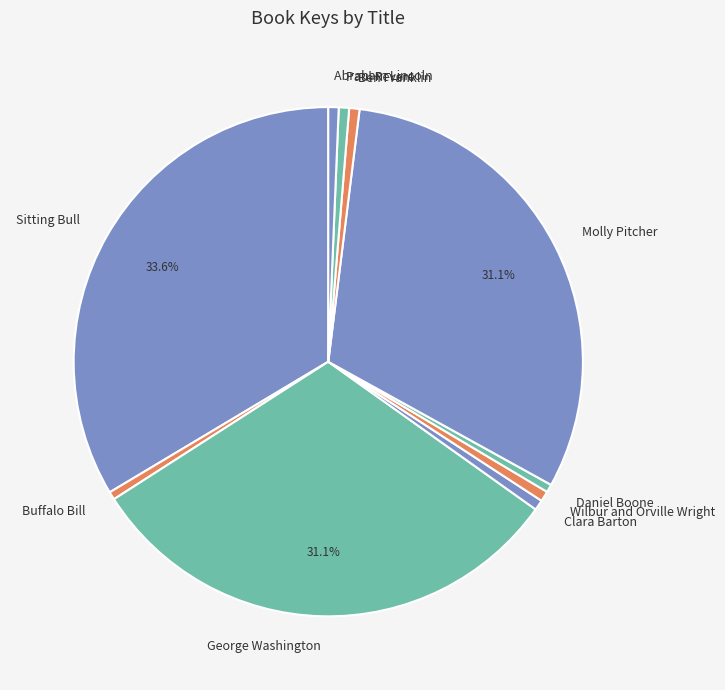

To the nearest percent, what is the difference between the largest and smallest slice percentages?

33%